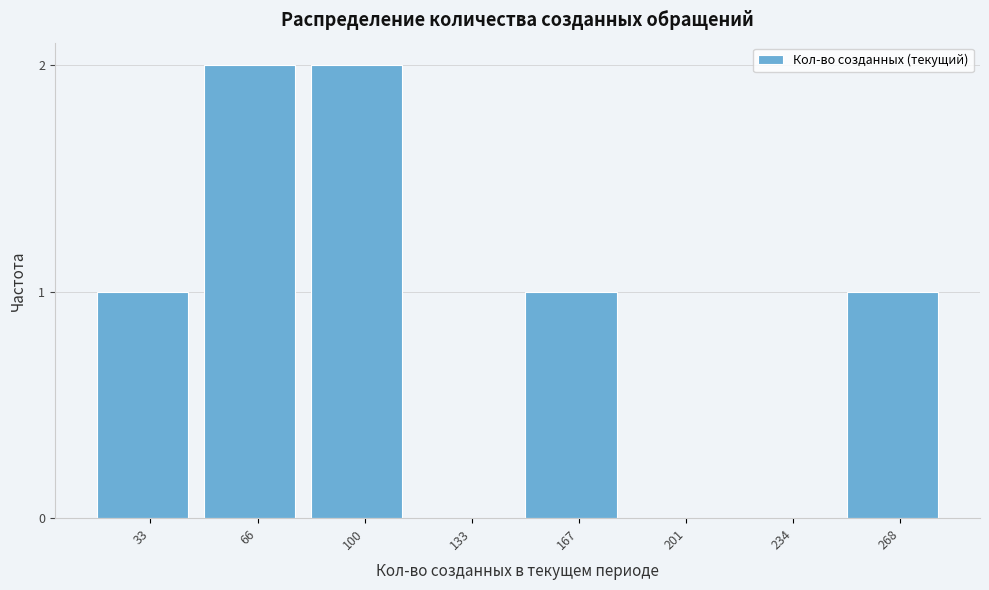

Reading left to right, list all the values displayed in this chart.

33=1	66=2	100=2	133=0	167=1	201=0	234=0	268=1